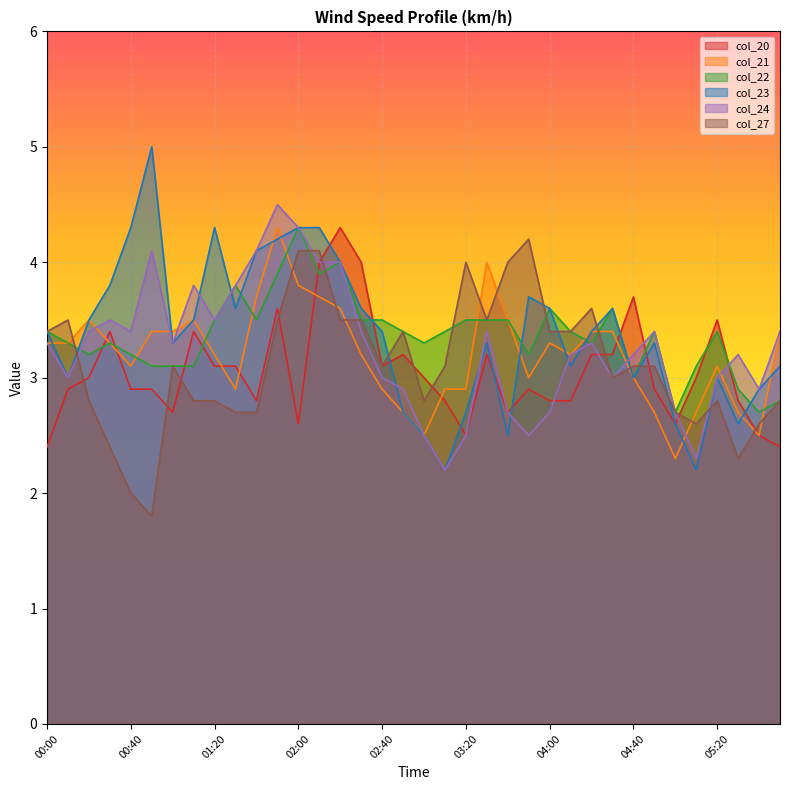

What is the maximum value for col_23?

5.0